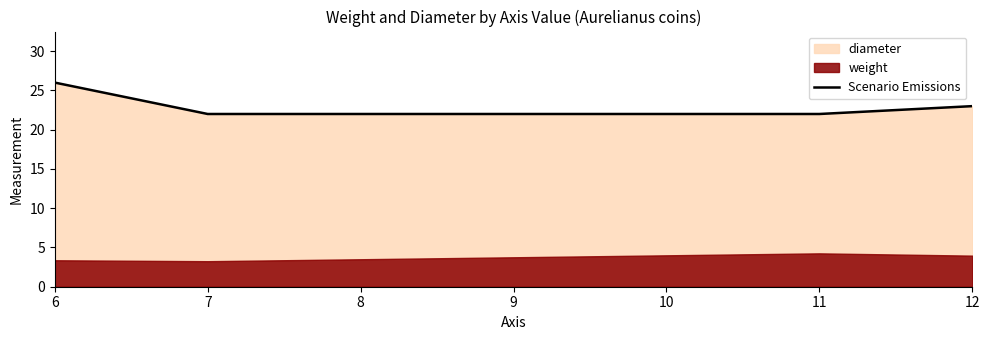

What is the lowest value of the Scenario Emissions series?

22